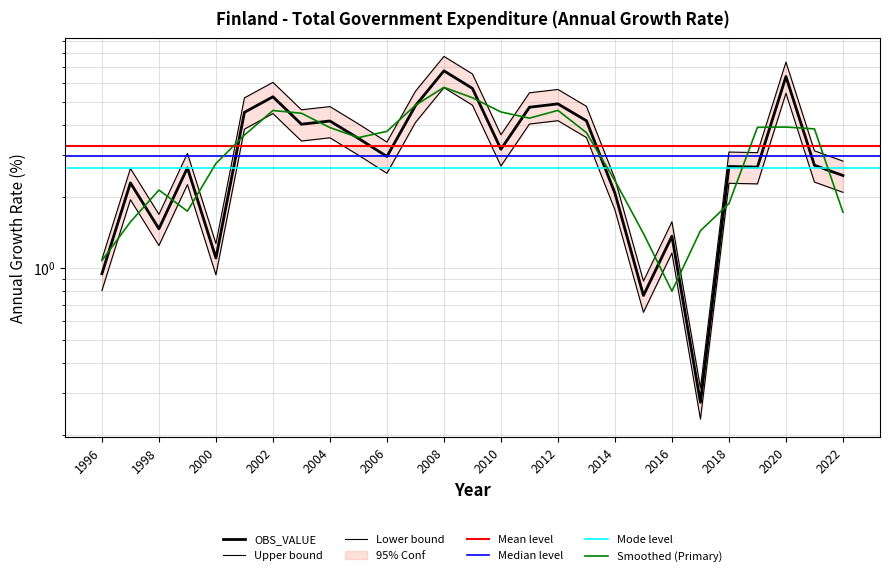

List the labels in order of value, largest first.

2008, 2020, 2009, 2002, 2012, 2007, 2011, 2001, 2013, 2004, 2003, 2005, 2010, 2006, 2021, 2018, 2019, 1999, 2022, 1997, 2014, 1998, 2016, 2000, 1996, 2015, 2017